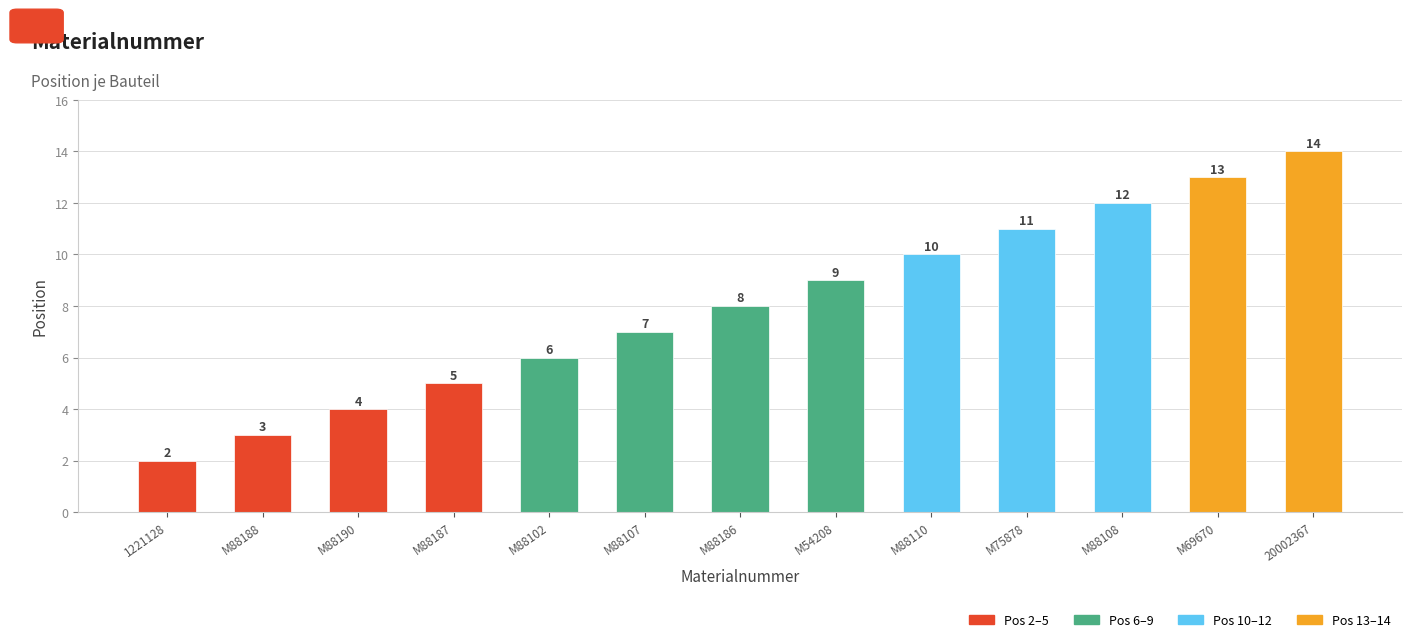

Where is the data nearest to the value 8?

M88186